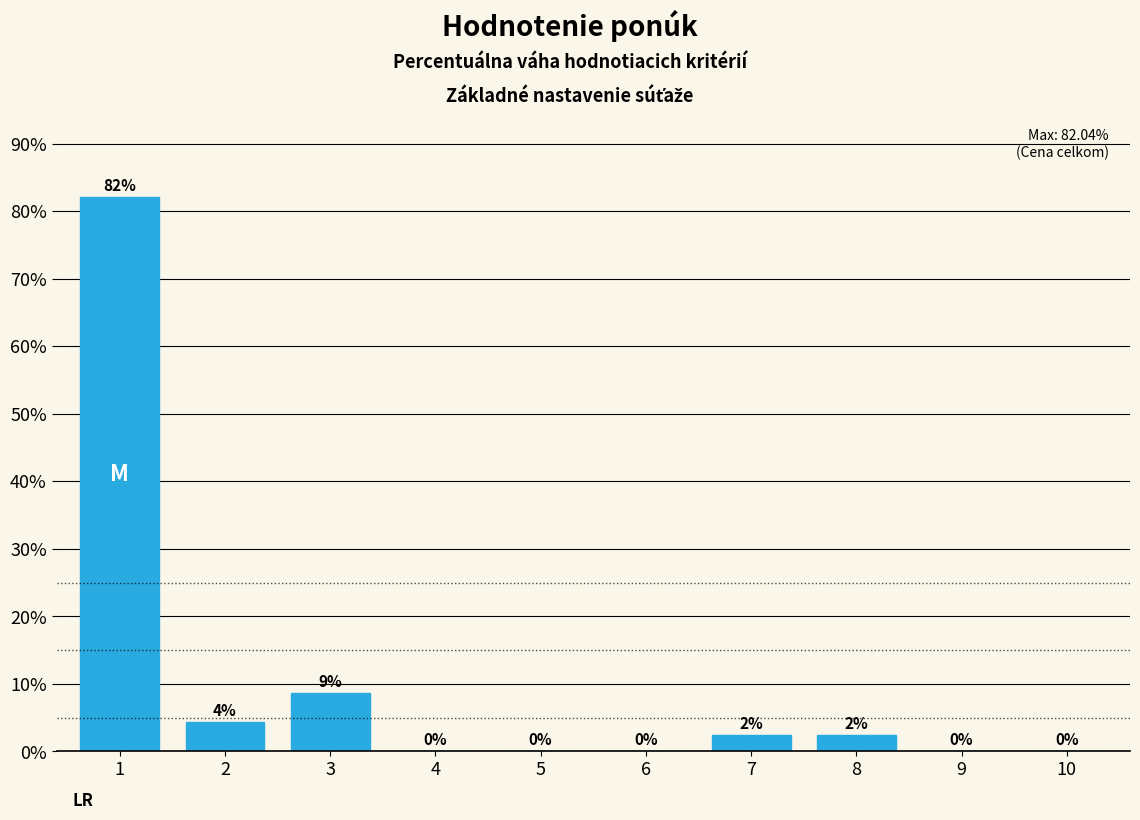

What is the greatest value displayed?

82.0